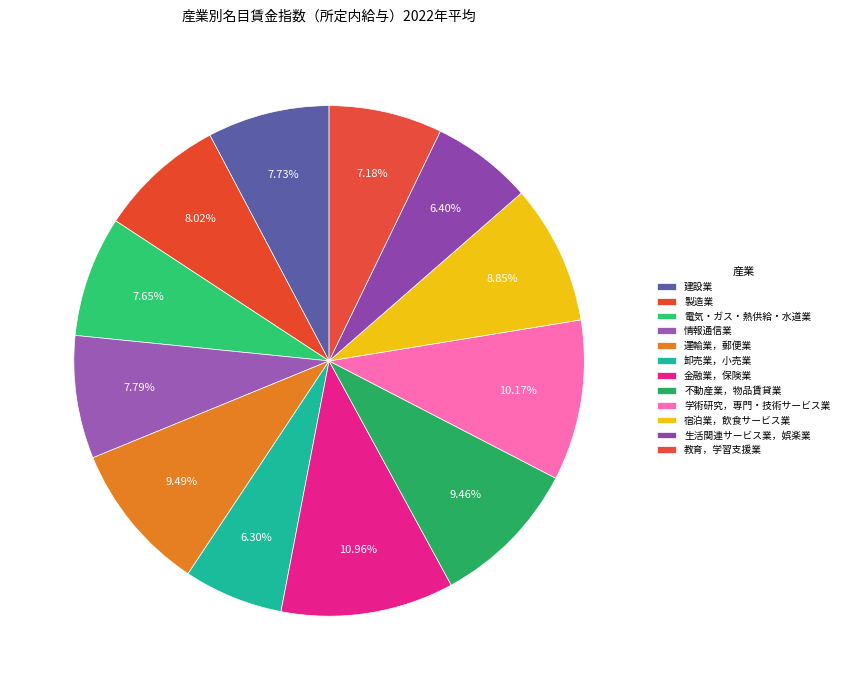

How many segments does this pie chart have?

12